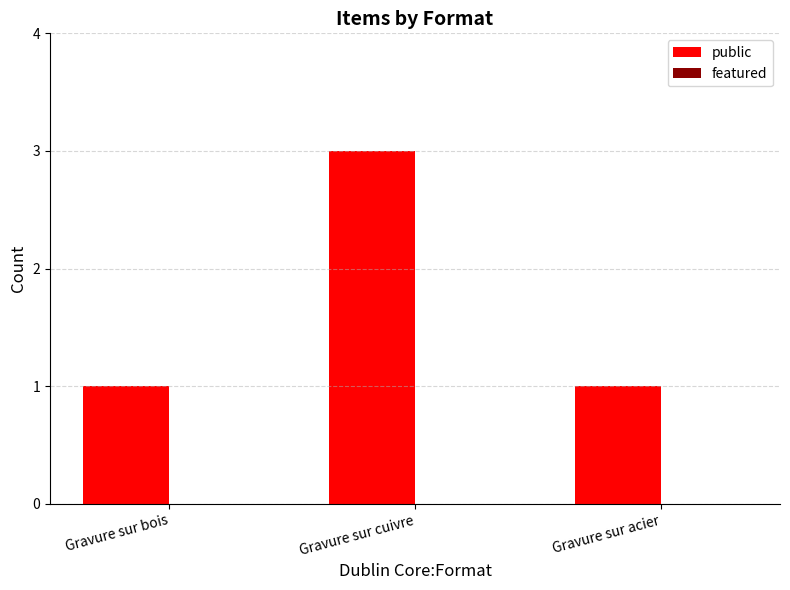

What is the maximum value shown in the chart?

3